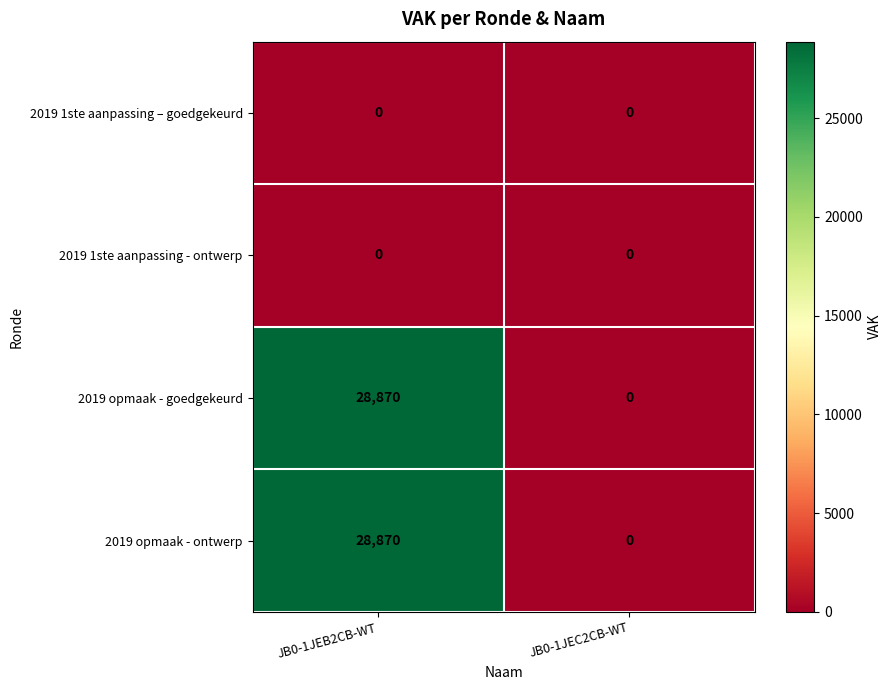

At how many categories does at least one series exceed 19824?

1